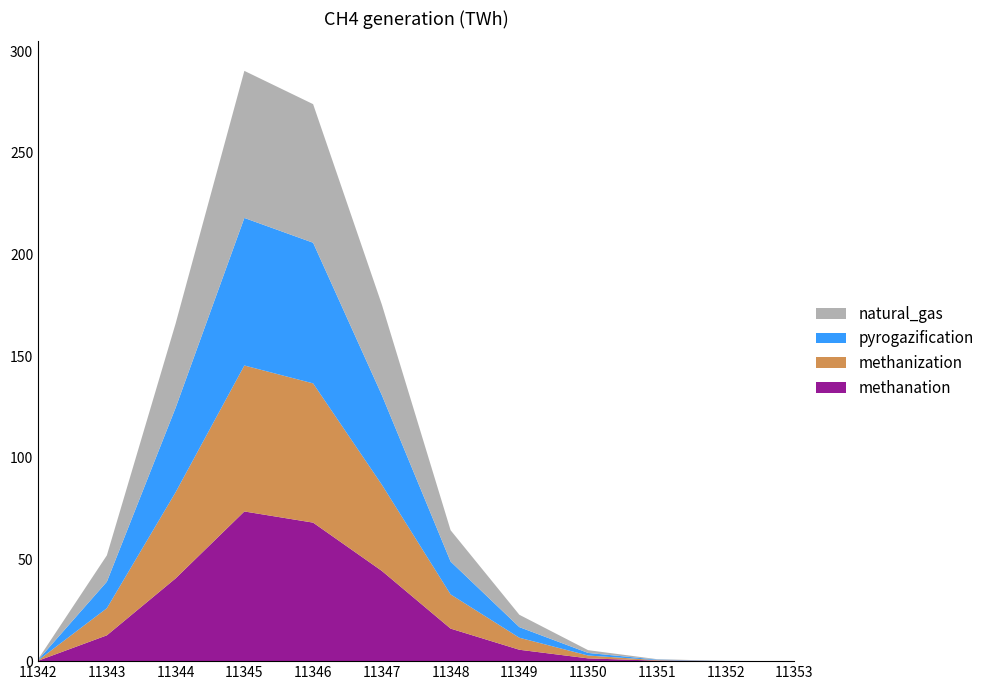

True or false: methanation has a value of 1.4 at 11350.

True